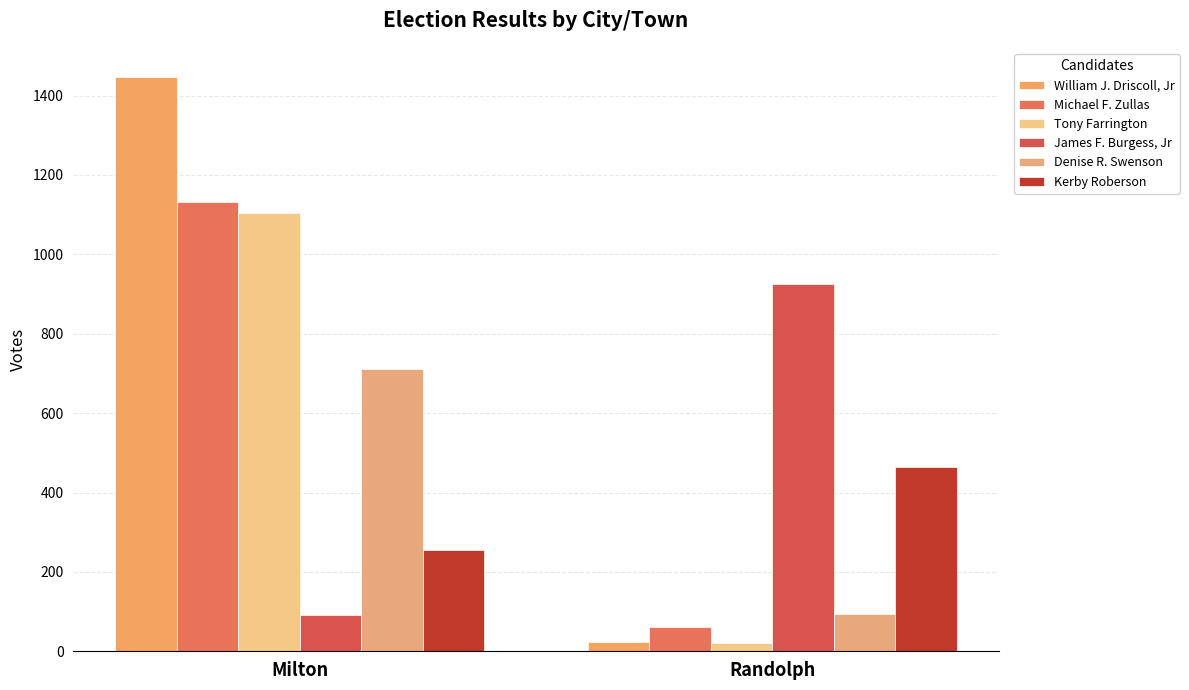

How many bars are there in total?

12